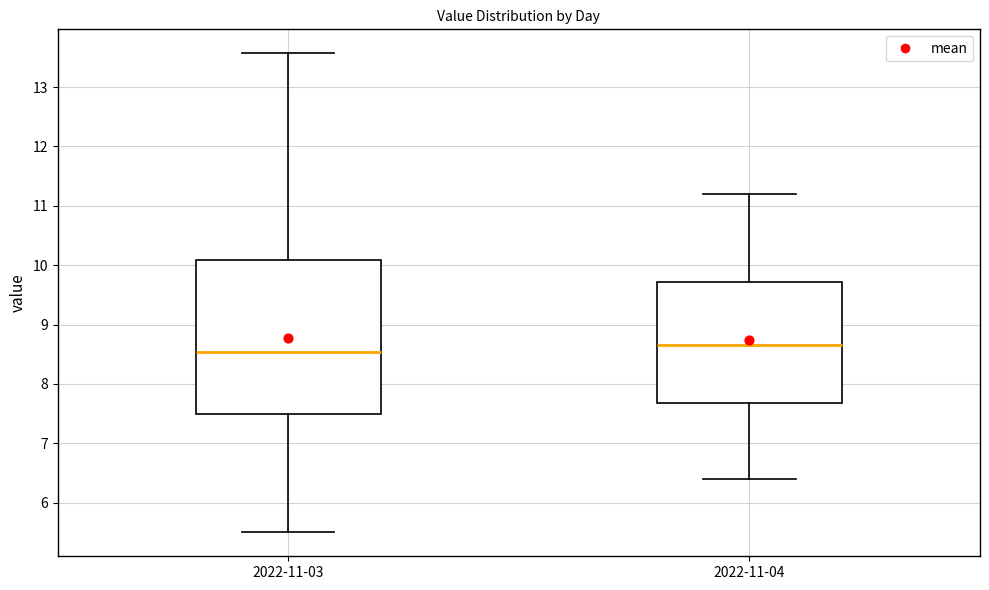

Reading left to right, transcribe this box plot: for each box, give where its median line is, the range the box spans, and where its two whiskers end, as read against the y-axis. The values are not printed on the chart, so give them approximately, as read against the axis.

2022-11-03: median 8.5, box 7.5 to 10.1, whiskers 5.5 to 13.6
2022-11-04: median 8.7, box 7.7 to 9.7, whiskers 6.4 to 11.2